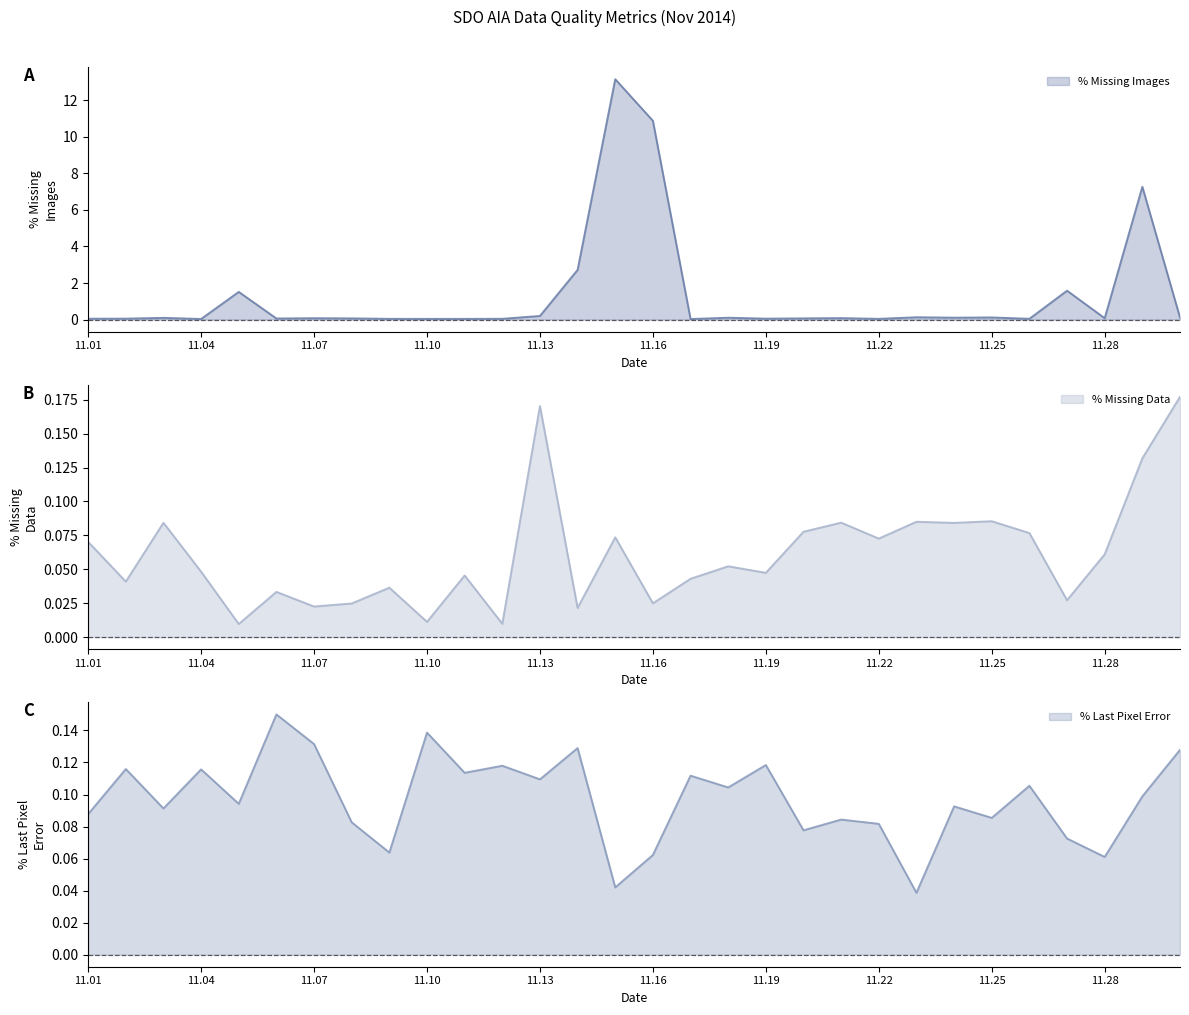

What is the maximum value for % Missing Images?

13.2